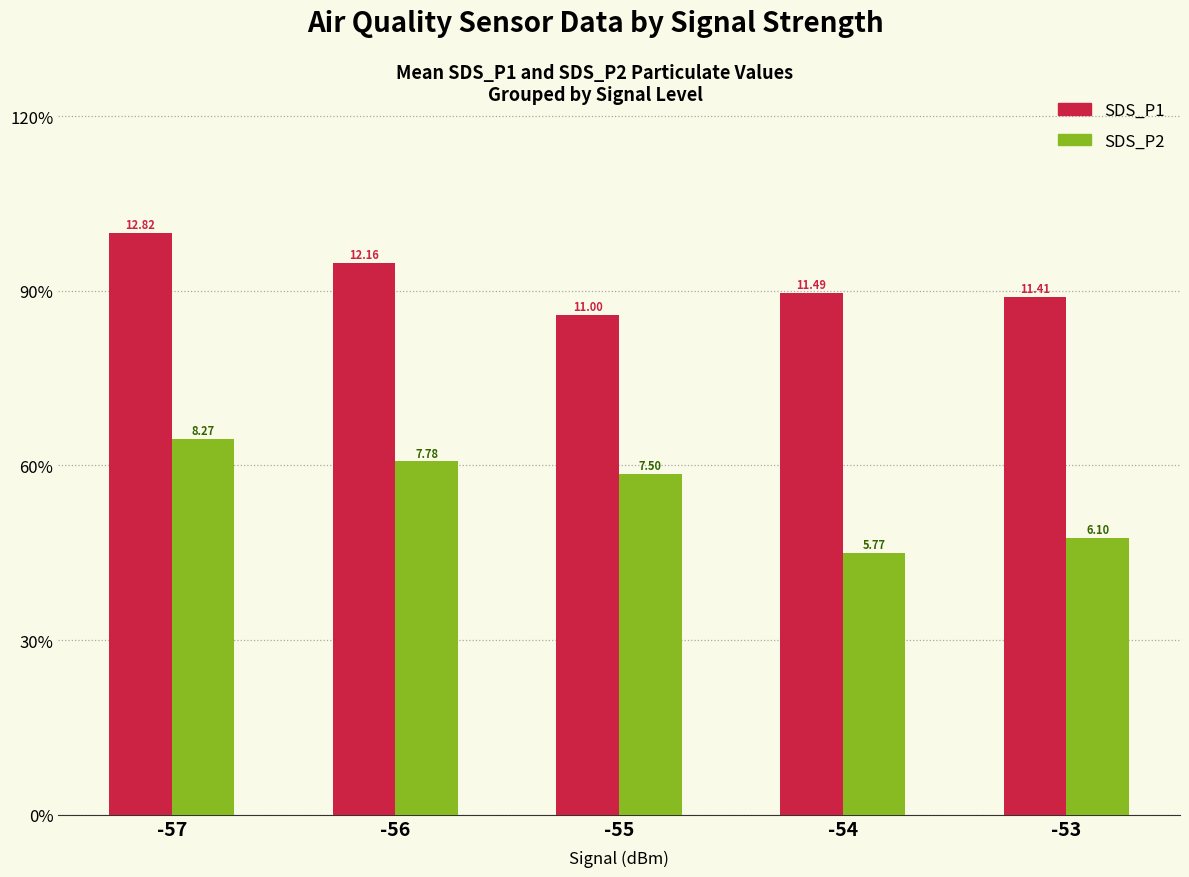

Which series has the largest total across all categories?

SDS_P1